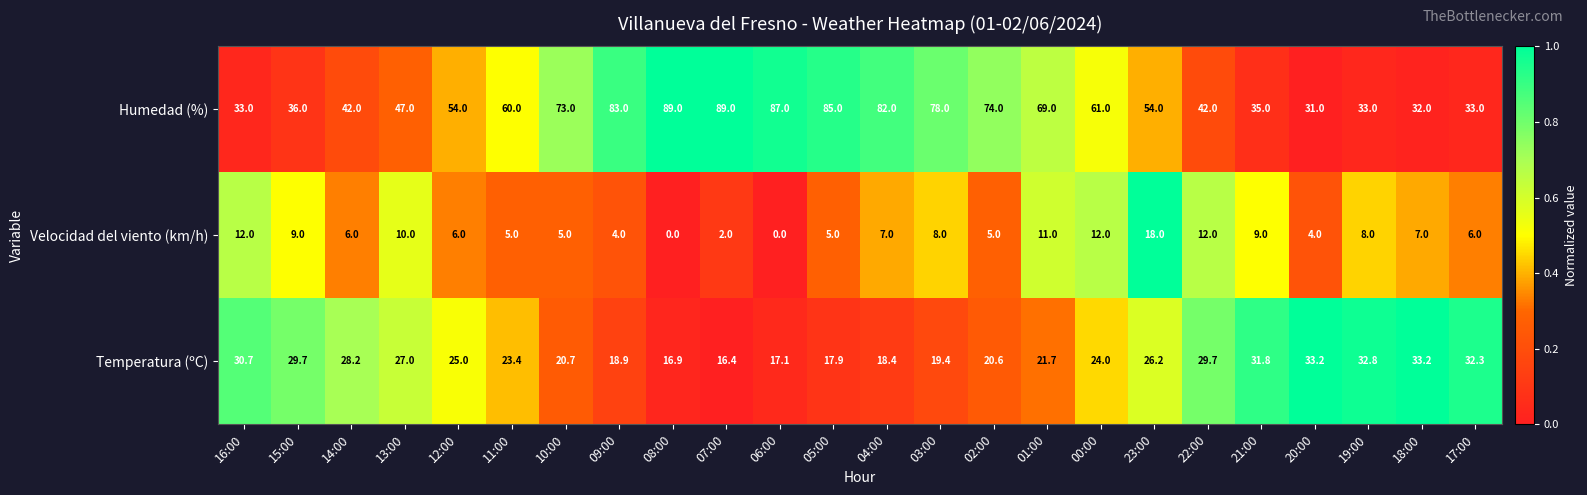

What is the total value across all series at 07:00?

107.4